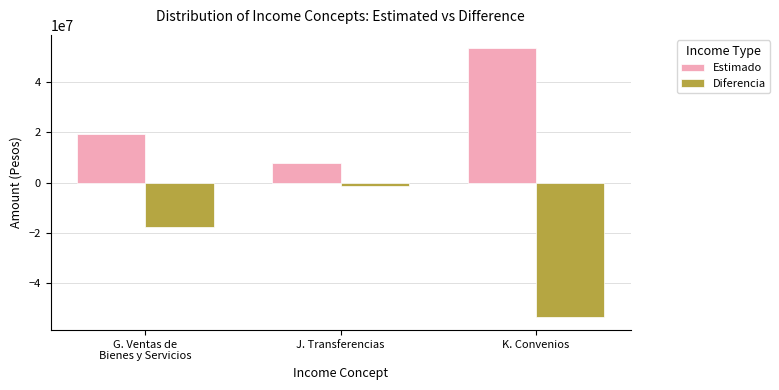

The value of Estimado at G. Ventas de
Bienes y Servicios is 29285212.7. True or false?

False